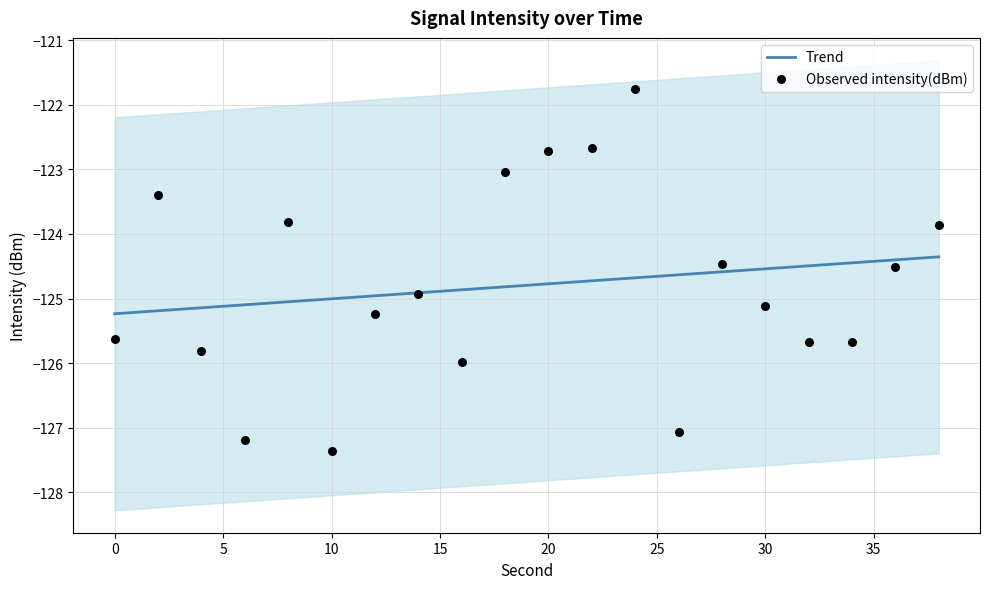

At how many categories does at least one series exceed -124?

7